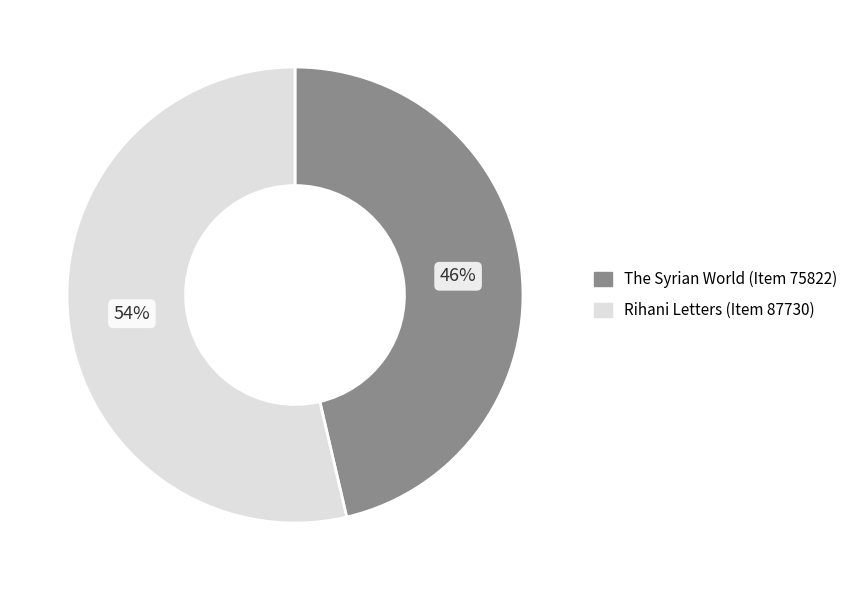

Which slice is the largest?

Rihani Letters (Item 87730)